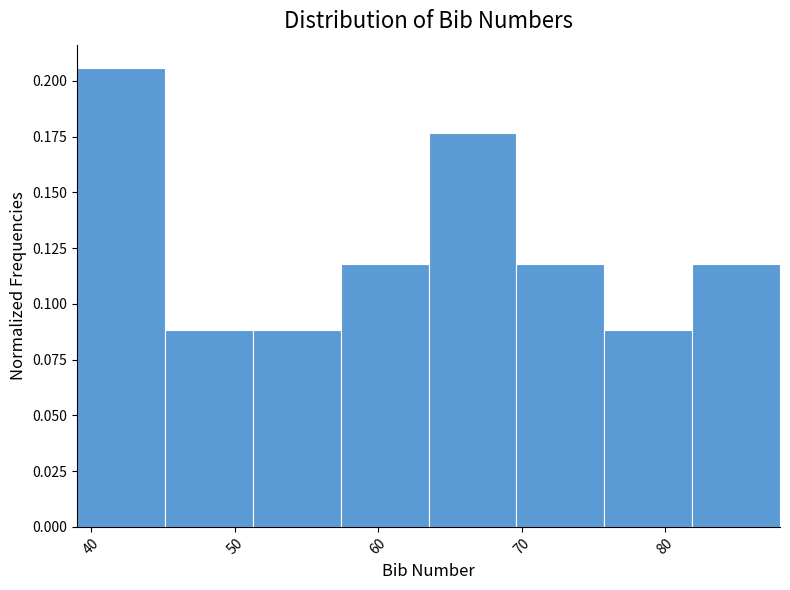

What is the height of the bar covering 70 to 76 on the x-axis? Neither the bar edges nor the heights are printed on the chart, so give them approximately, as read against the axes.

0.120